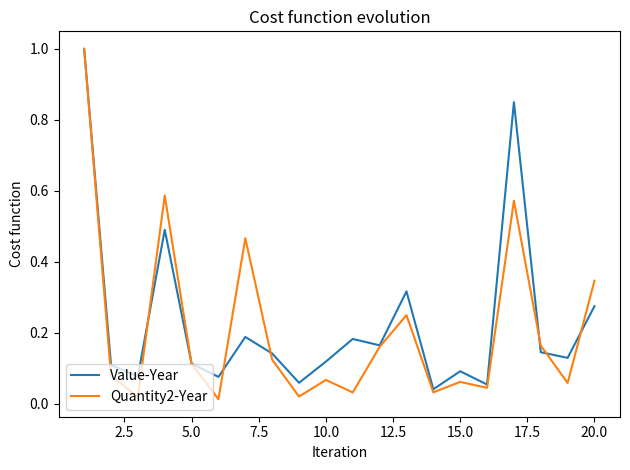

What is the greatest value displayed?

1.0